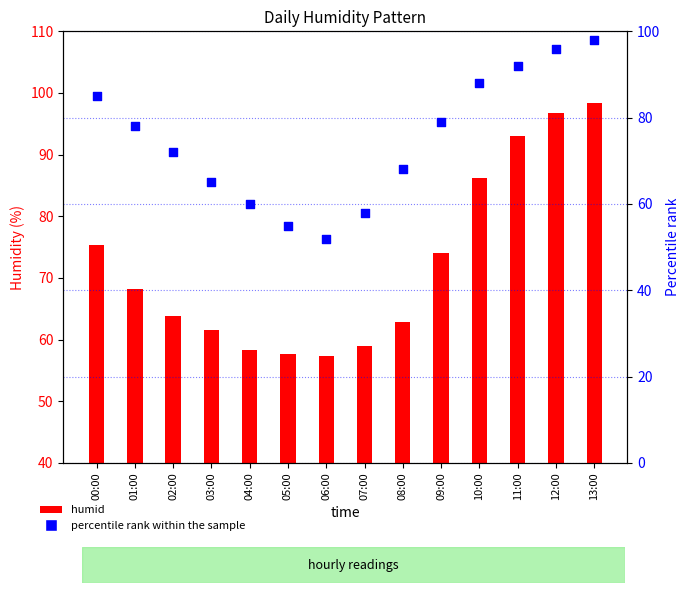

Which series has the largest Y range (max minus min)?

percentile rank within the sample